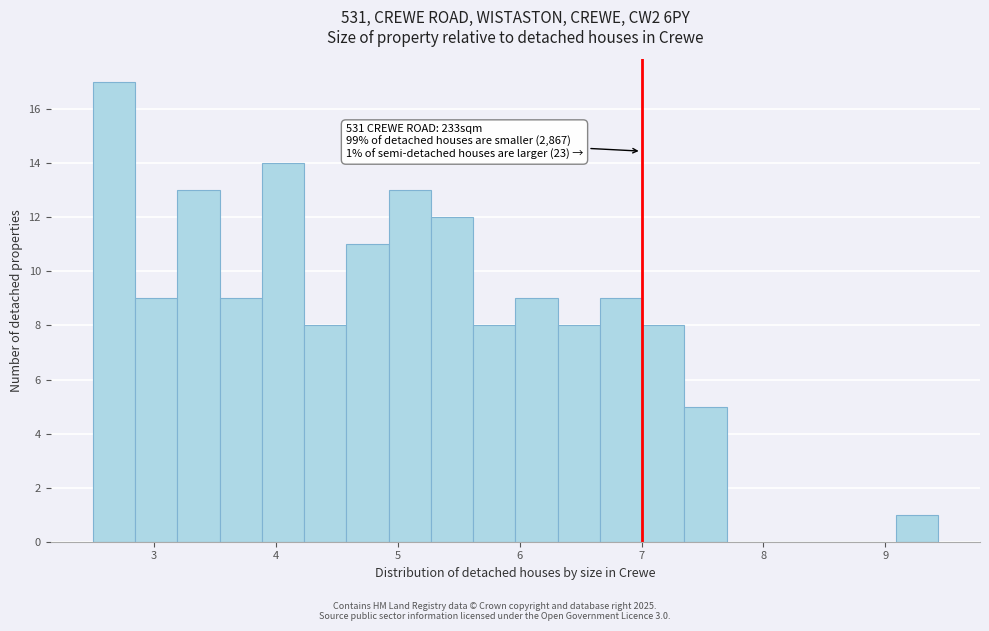

Read against the x-axis, roughly where is the centre of the tallest bar?

2.7